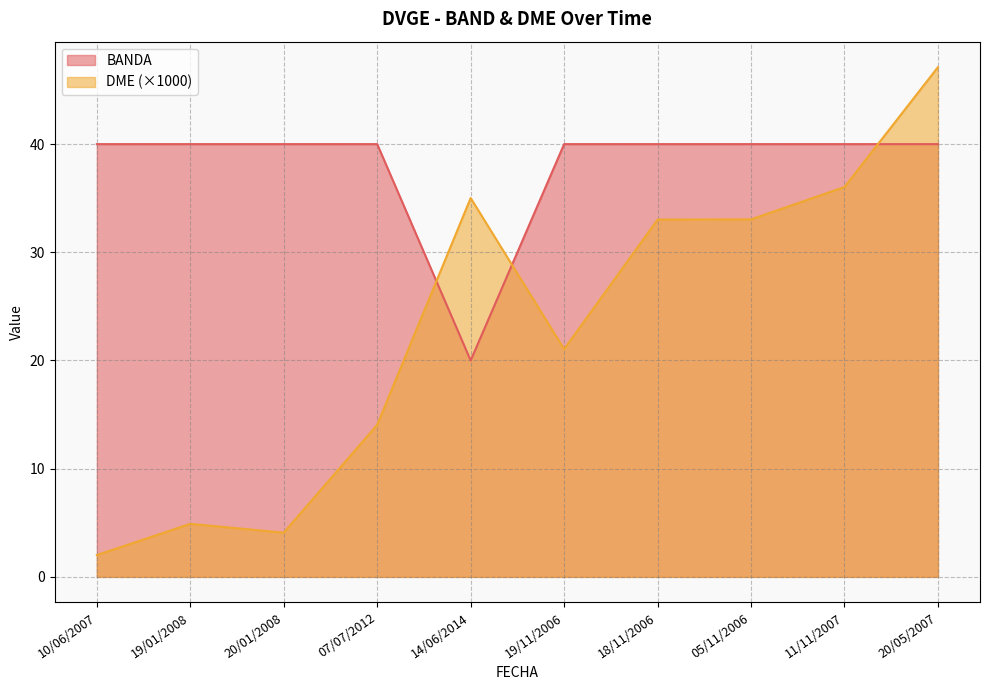

How many lines are shown in the chart?

2